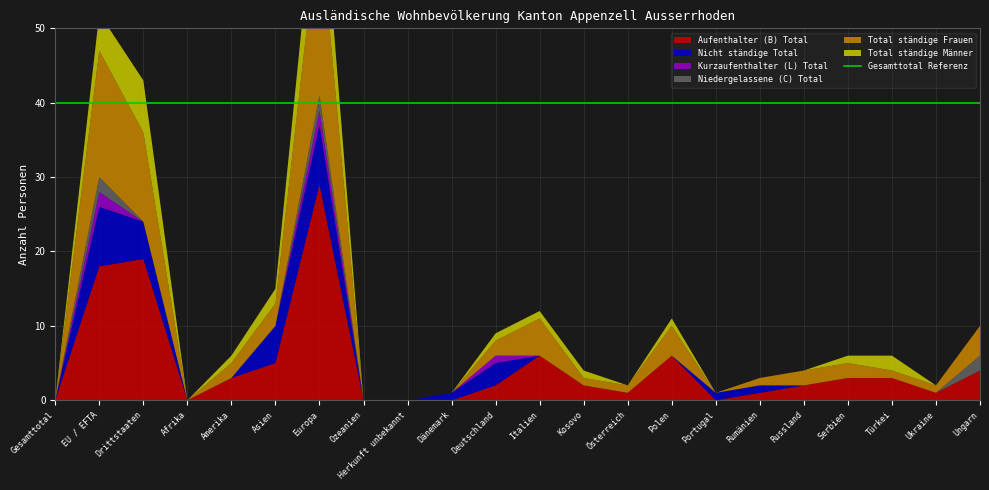

Reading right to left, transcribe all the data shown in this chart.

Aufenthalter (B) Total: Ungarn=4	Ukraine=1	Türkei=3	Serbien=3	Russland=2	Rumänien=1	Portugal=0	Polen=6	Österreich=1	Kosovo=2	Italien=6	Deutschland=2	Dänemark=0	Herkunft unbekannt=0	Ozeanien=0	Europa=29	Asien=5	Amerika=3	Afrika=0	Drittstaaten=19	EU / EFTA=18	Gesamttotal=0
Nicht ständige Total: Ungarn=0	Ukraine=0	Türkei=0	Serbien=0	Russland=0	Rumänien=1	Portugal=1	Polen=0	Österreich=0	Kosovo=0	Italien=0	Deutschland=3	Dänemark=1	Herkunft unbekannt=0	Ozeanien=0	Europa=8	Asien=5	Amerika=0	Afrika=0	Drittstaaten=5	EU / EFTA=8	Gesamttotal=0
Kurzaufenthalter (L) Total: Ungarn=0	Ukraine=0	Türkei=0	Serbien=0	Russland=0	Rumänien=0	Portugal=0	Polen=0	Österreich=0	Kosovo=0	Italien=0	Deutschland=1	Dänemark=0	Herkunft unbekannt=0	Ozeanien=0	Europa=2	Asien=0	Amerika=0	Afrika=0	Drittstaaten=0	EU / EFTA=2	Gesamttotal=0
Niedergelassene (C) Total: Ungarn=2	Ukraine=0	Türkei=0	Serbien=0	Russland=0	Rumänien=0	Portugal=0	Polen=0	Österreich=0	Kosovo=0	Italien=0	Deutschland=0	Dänemark=0	Herkunft unbekannt=0	Ozeanien=0	Europa=2	Asien=0	Amerika=0	Afrika=0	Drittstaaten=0	EU / EFTA=2	Gesamttotal=0
Total ständige Frauen: Ungarn=4	Ukraine=1	Türkei=1	Serbien=2	Russland=2	Rumänien=1	Portugal=0	Polen=4	Österreich=1	Kosovo=1	Italien=5	Deutschland=2	Dänemark=0	Herkunft unbekannt=0	Ozeanien=0	Europa=24	Asien=3	Amerika=2	Afrika=0	Drittstaaten=12	EU / EFTA=17	Gesamttotal=0
Total ständige Männer: Ungarn=0	Ukraine=0	Türkei=2	Serbien=1	Russland=0	Rumänien=0	Portugal=0	Polen=1	Österreich=0	Kosovo=1	Italien=1	Deutschland=1	Dänemark=0	Herkunft unbekannt=0	Ozeanien=0	Europa=9	Asien=2	Amerika=1	Afrika=0	Drittstaaten=7	EU / EFTA=5	Gesamttotal=0